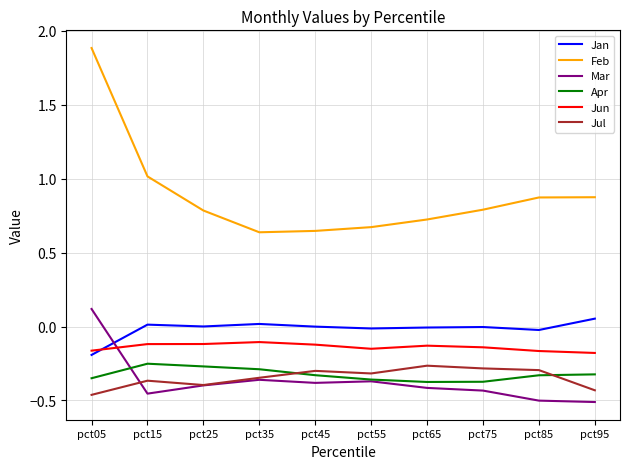

Does the chart display data point markers on the line(s)?

No